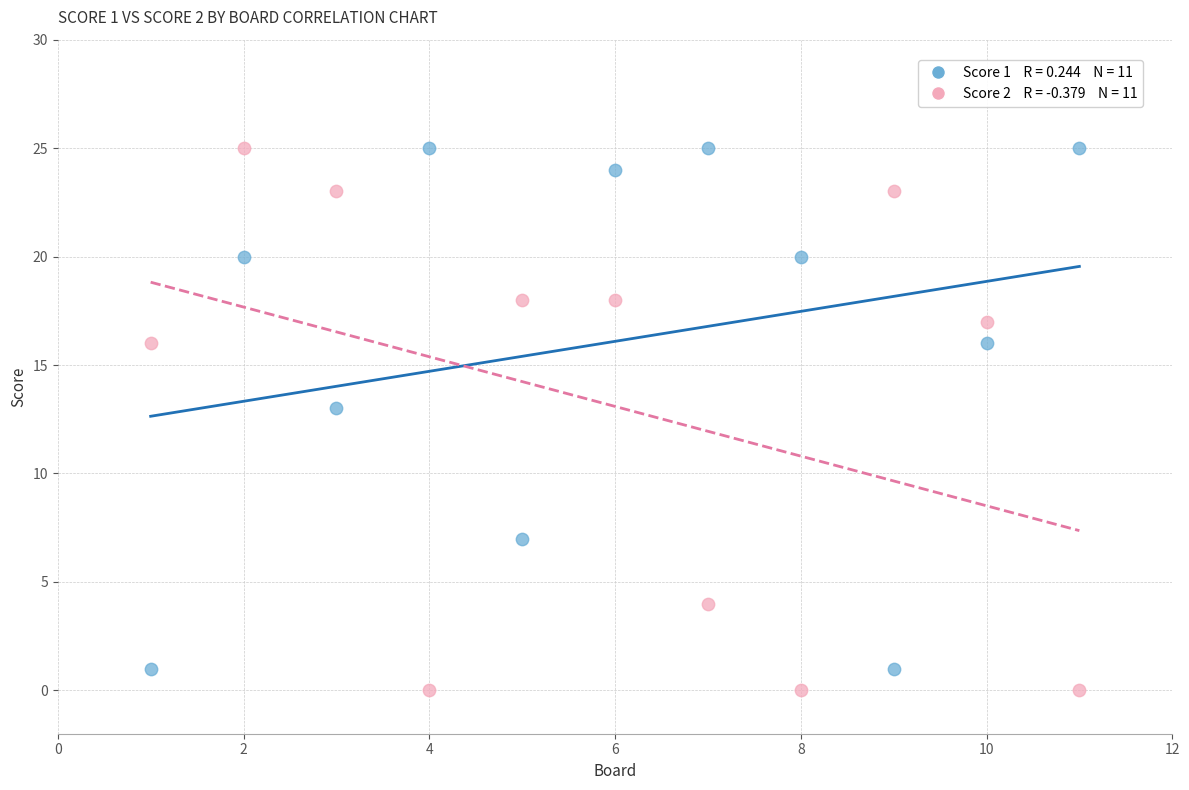

Across all data points, what is the range of X values (max minus min)?

10